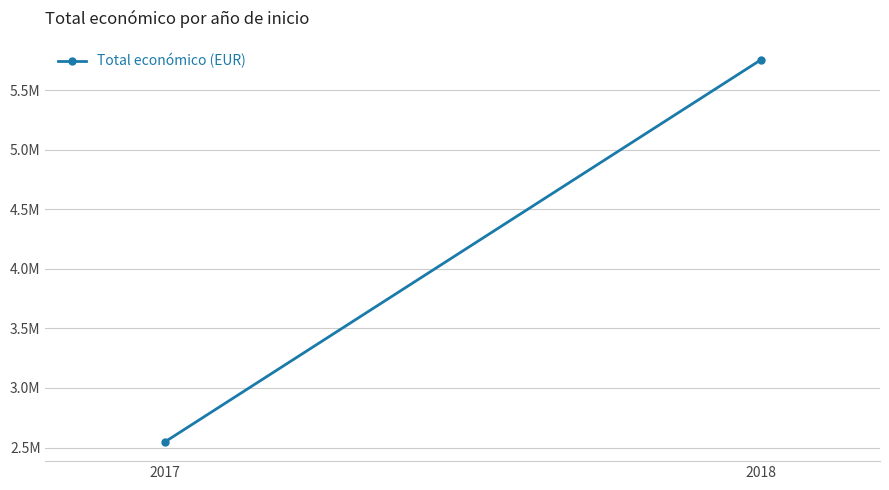

List the labels in order of value, largest first.

2018, 2017